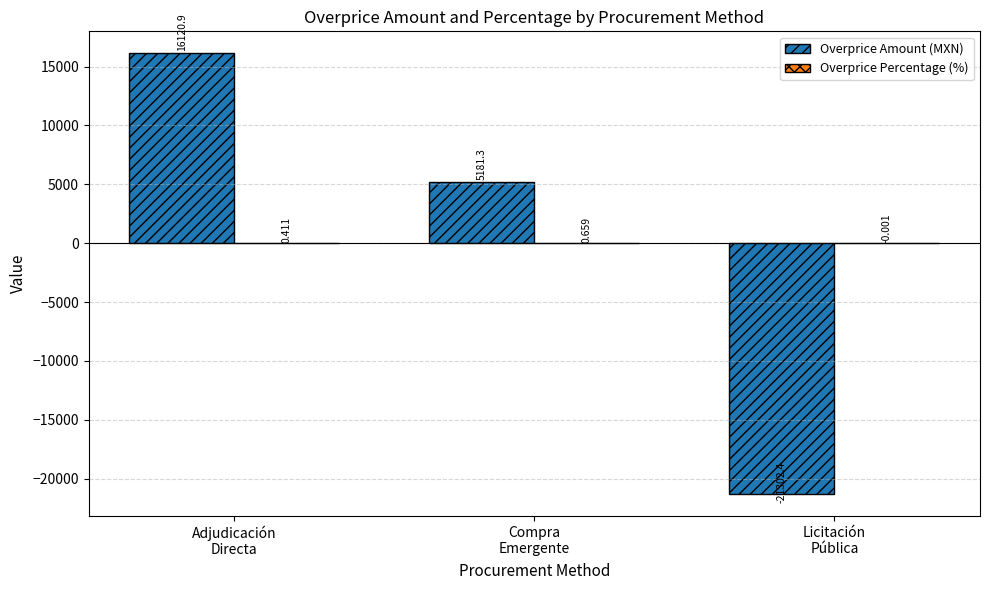

How many groups of bars are there?

3